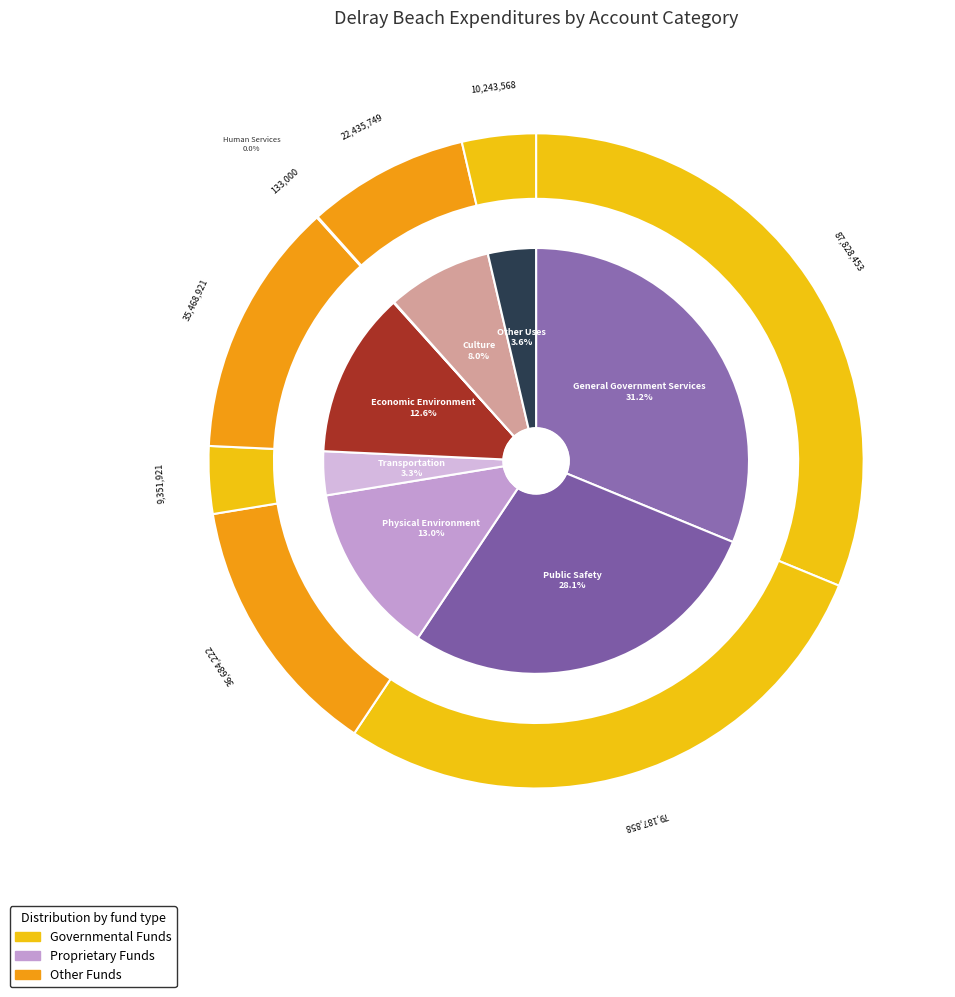

To the nearest percent, what is the combined percentage of Economic Environment and Culture / Recreation?

21%